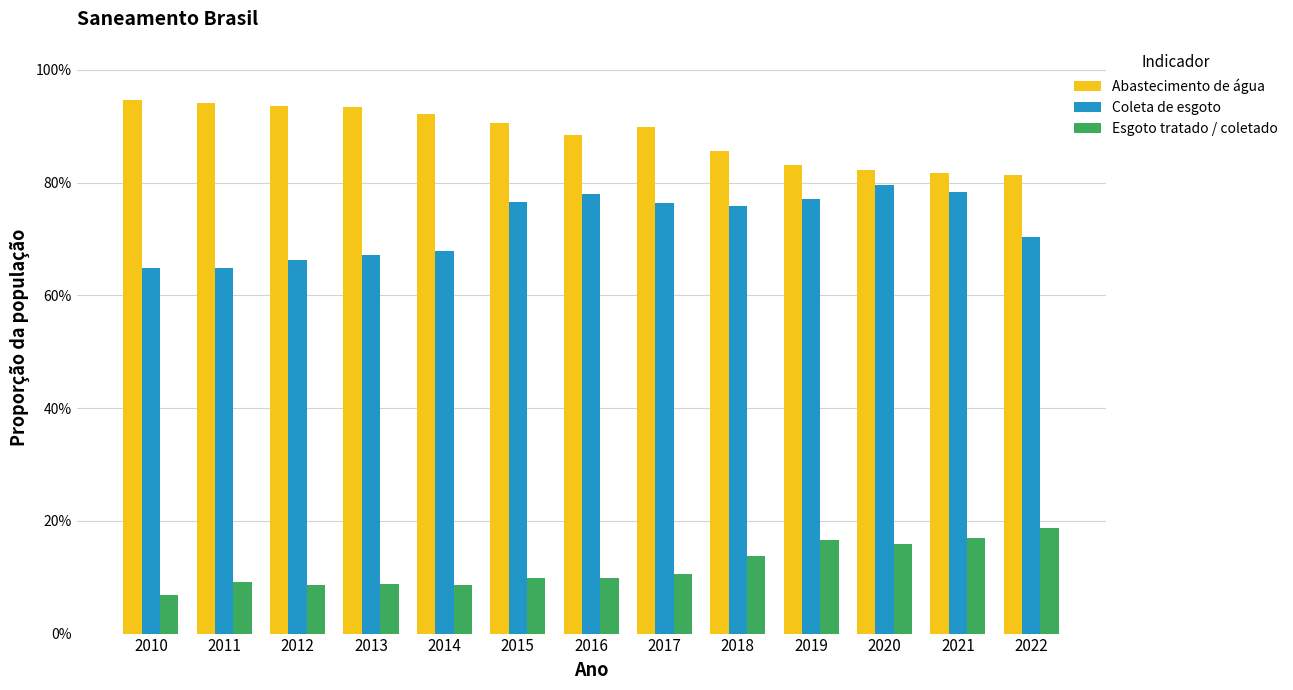

What value does the Coleta de esgoto series have at 2015?

0.8